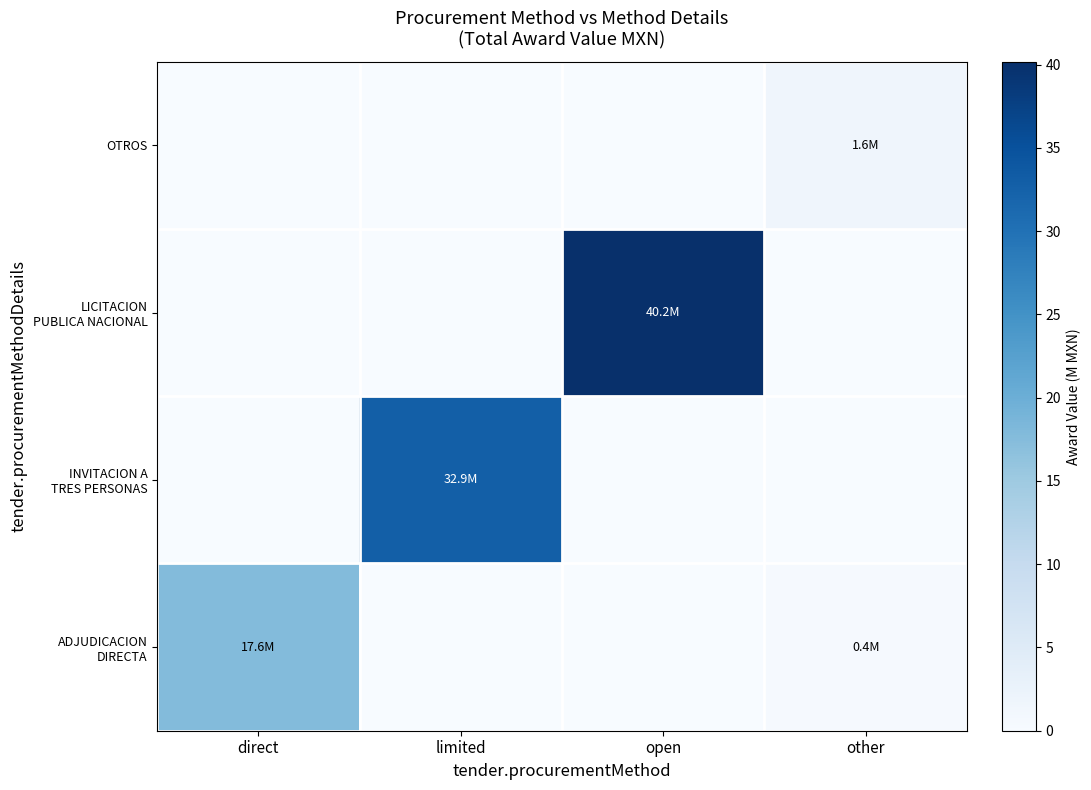

Which category has the highest value across all series?

open